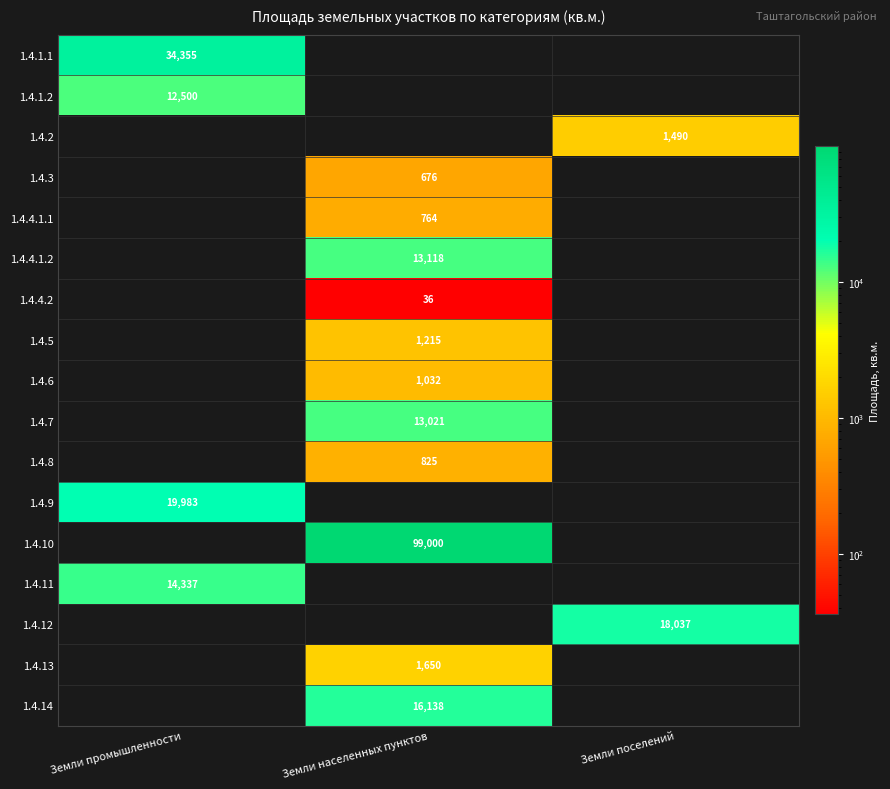

How many distinct data groups are displayed?

17